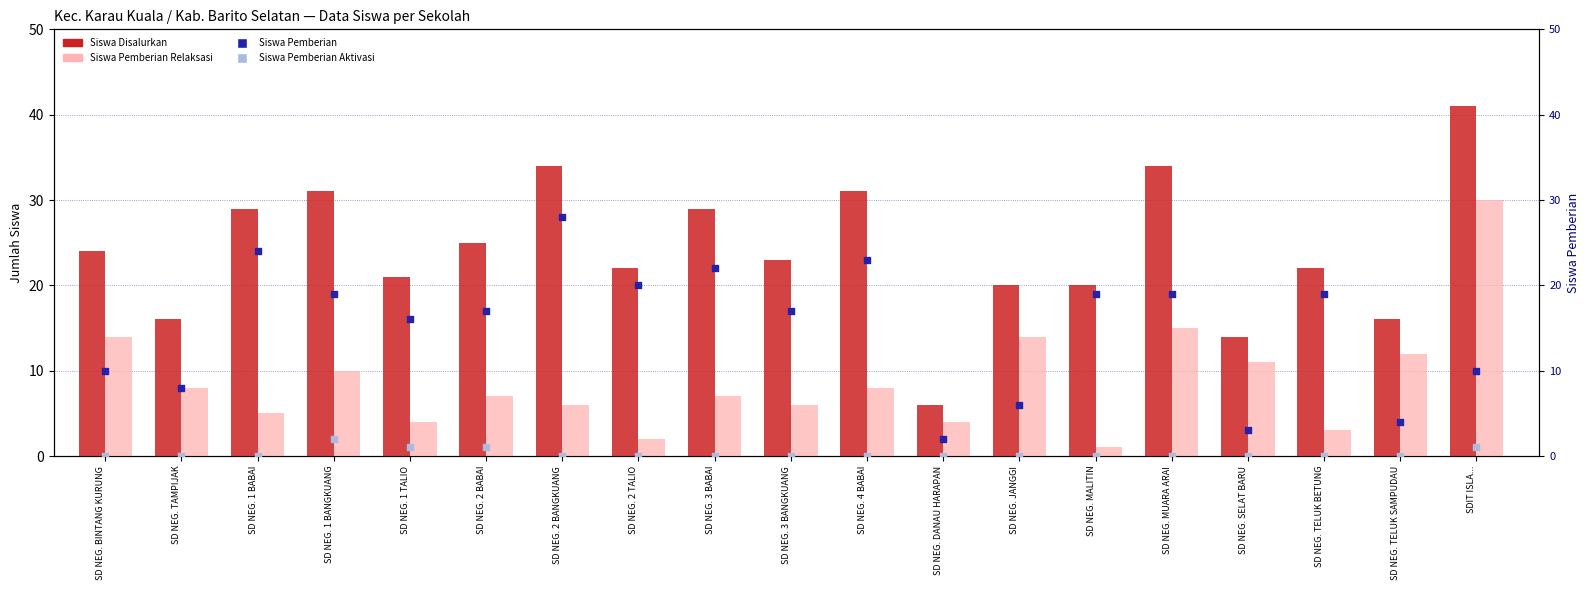

Is the value of Siswa Pemberian Relaksasi at SD NEG. TAMPIJAK greater than the value of Siswa Pemberian at SD NEG. 1 BANGKUANG?

No